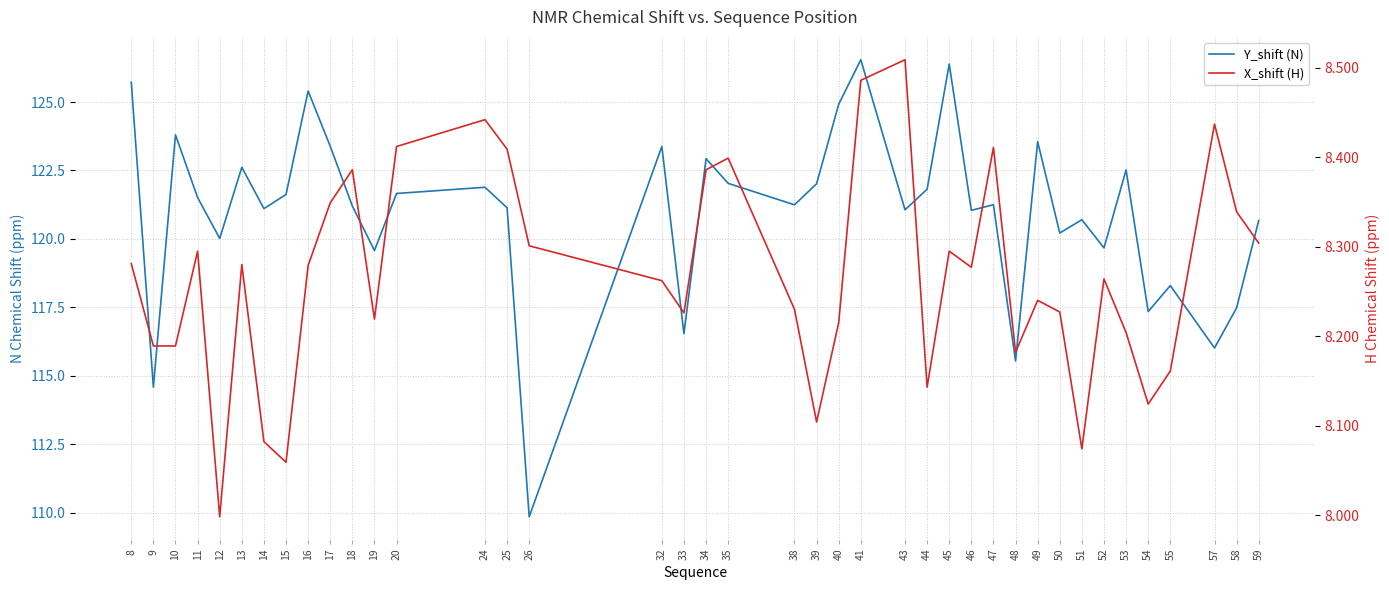

What is the spread (max minus min) of values at 51?

112.6